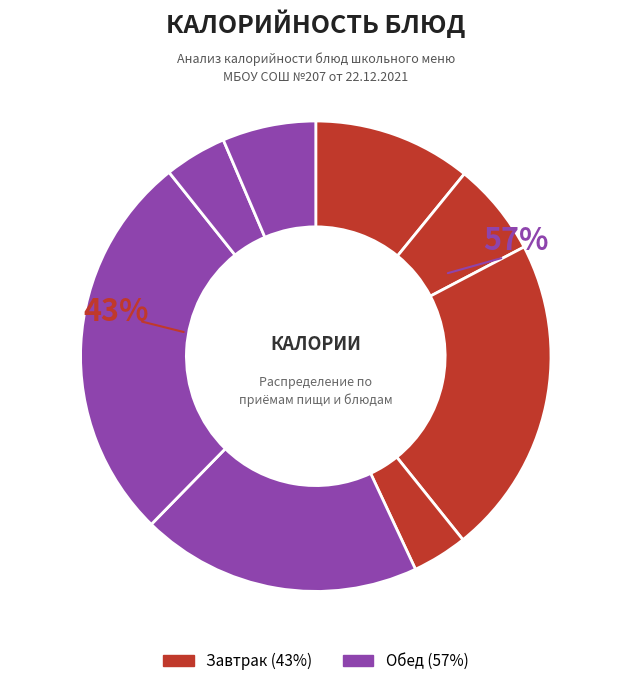

Is Чай байховый (завтрак) the majority of the pie?

No